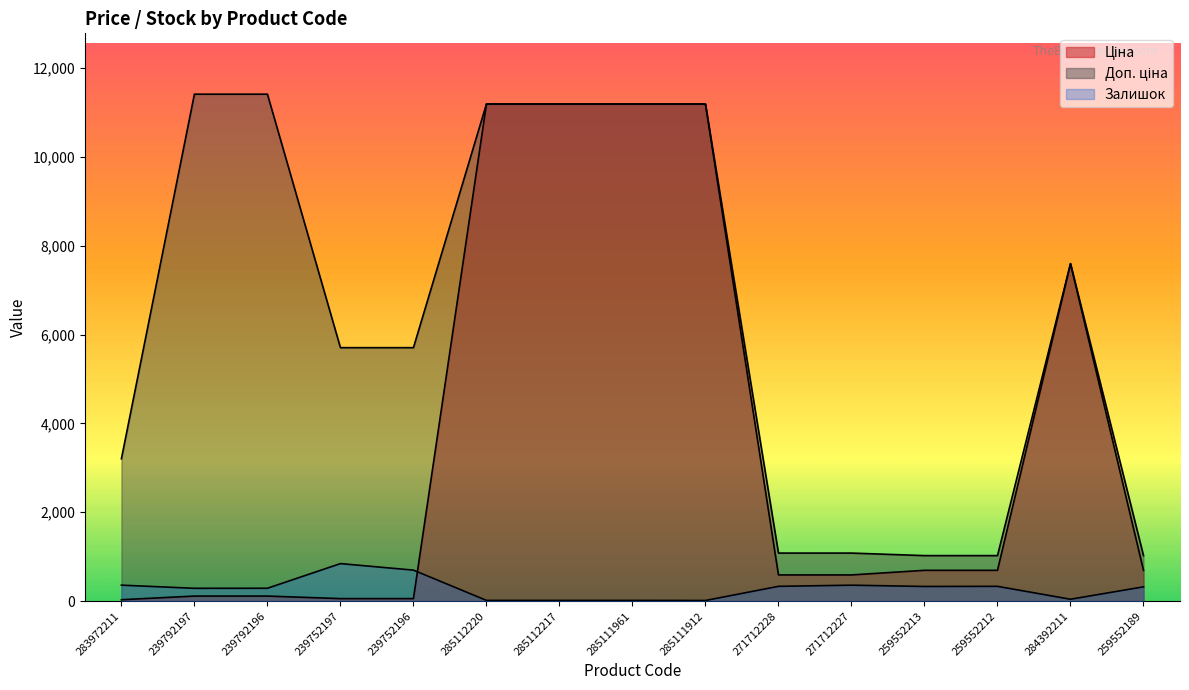

The Залишок series shows 7.7 at 285112217. True or false?

False